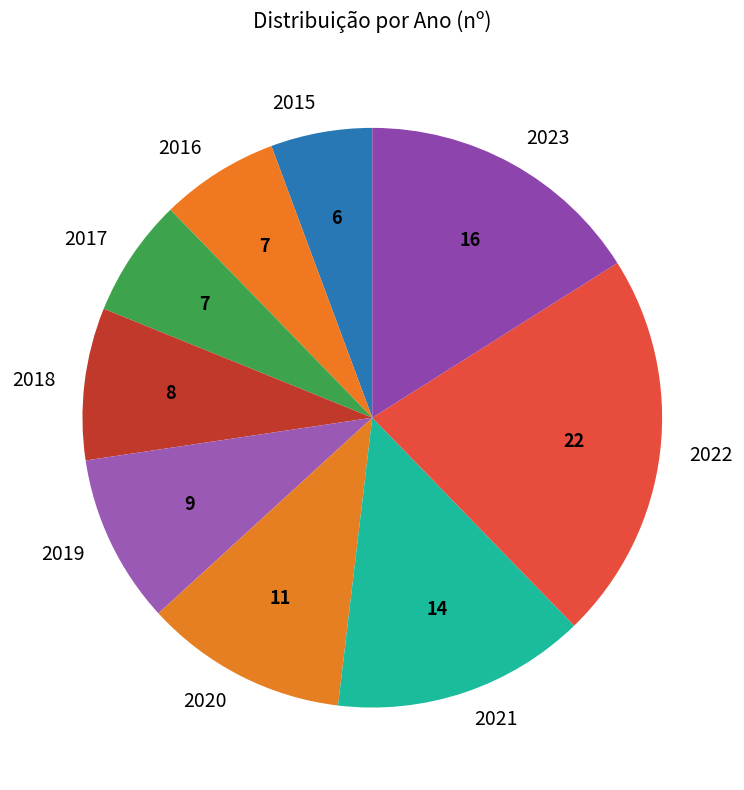

True or false: 2020 accounts for 3% of the total.

False